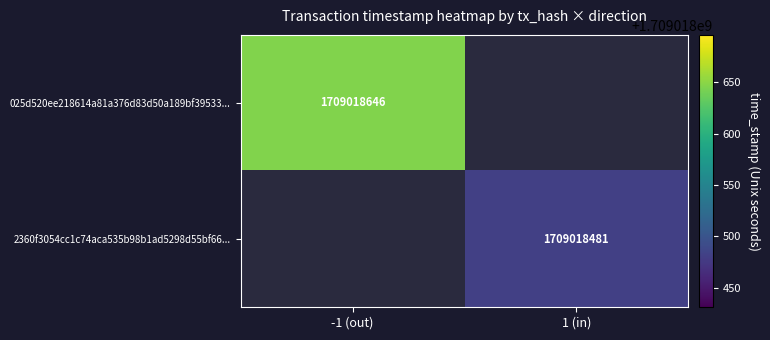

The value of 2360f3054cc1c74aca535b98b1ad5298d55bf66 at 1 is 2610743147. True or false?

False